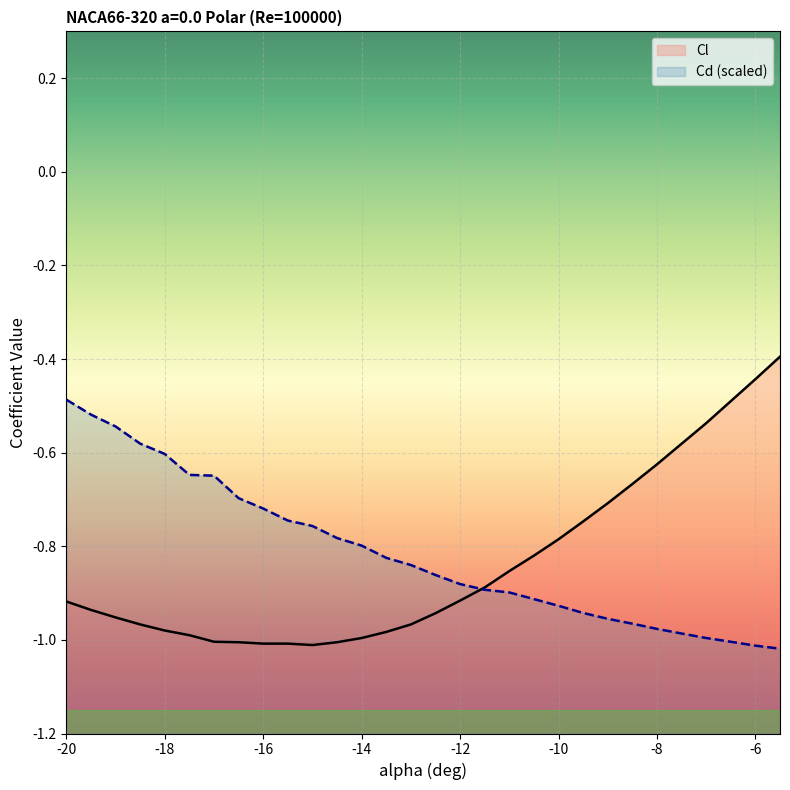

How many intersections are there between Cl and Cd (scaled)?

1